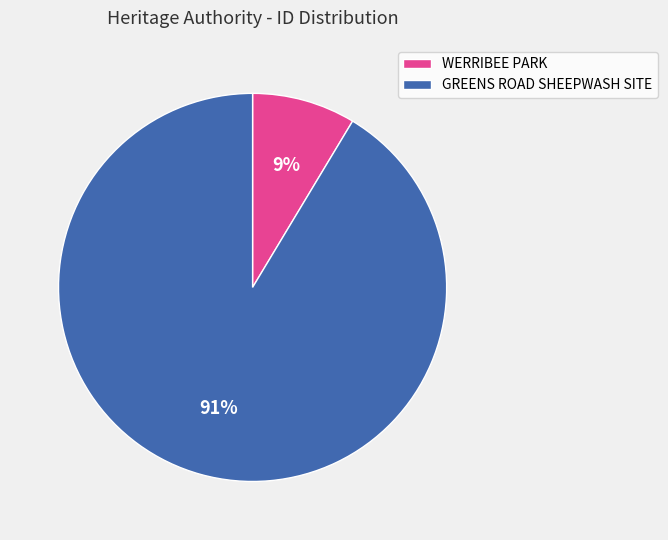

Count the number of slices in the pie.

2